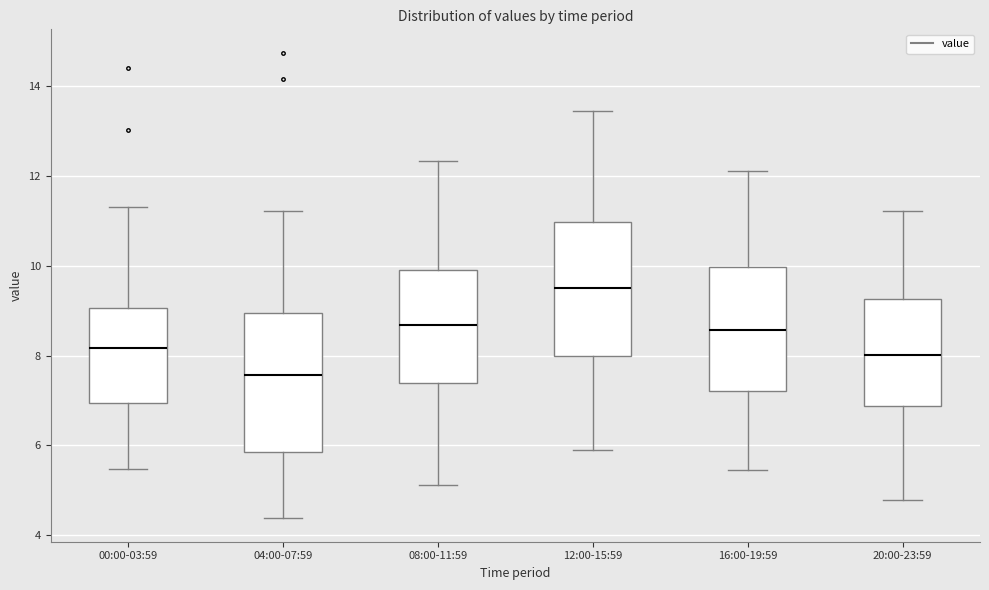

Which box has the lowest median line?

04:00-07:59